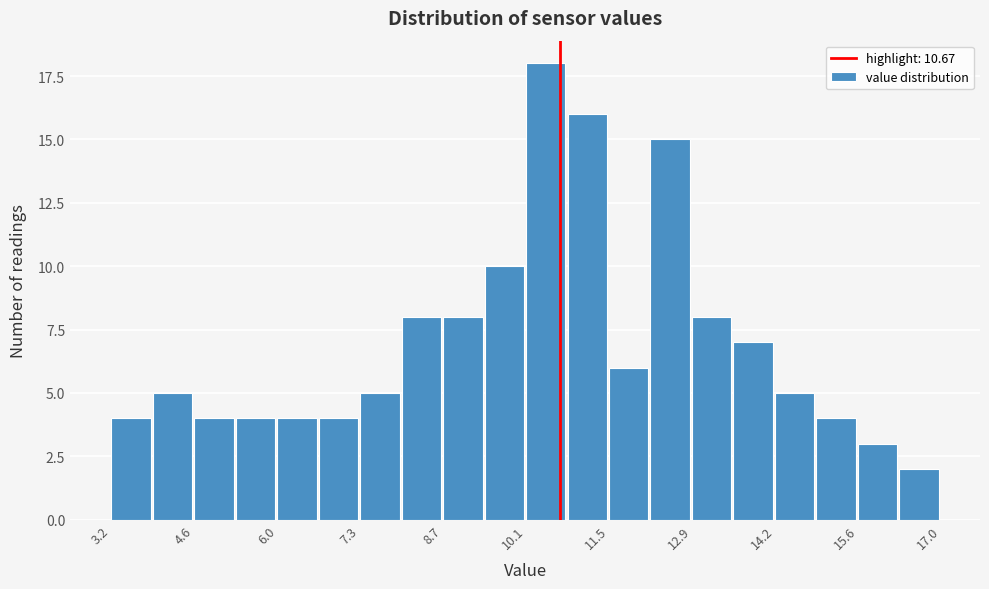

Around what value on the x-axis is the tallest bar? Give the approximate position of its centre, as read against the axis.

10.4